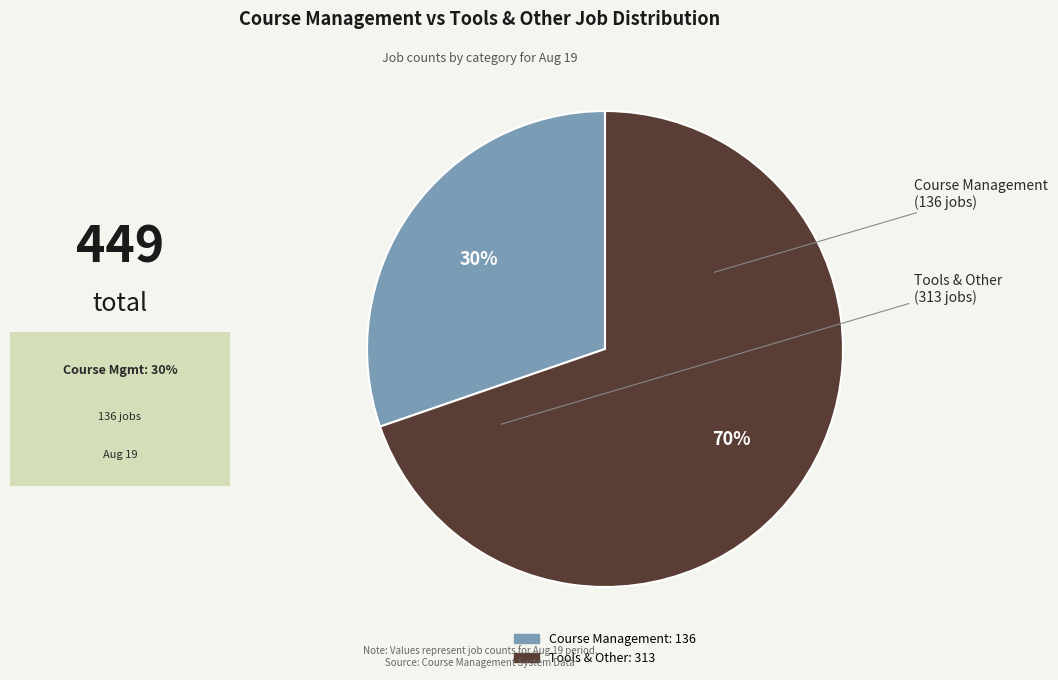

Is there any slice that represents more than half of the pie?

Yes